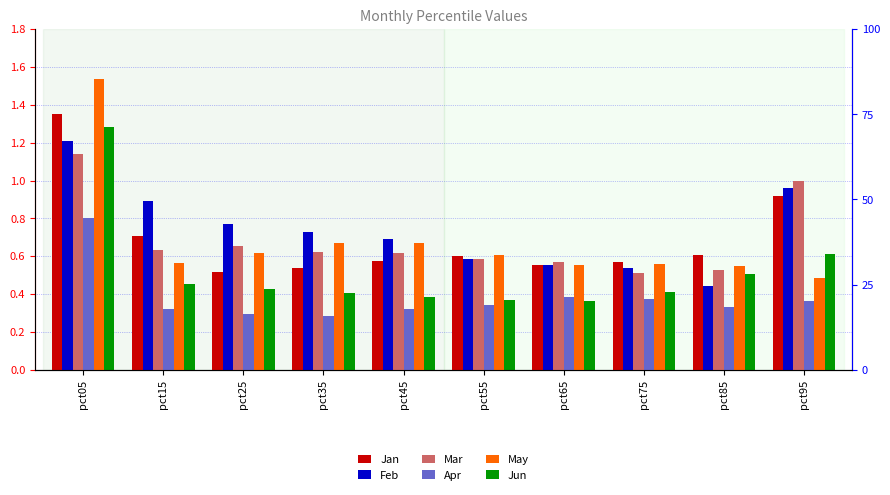

The value of Jun at pct05 is 0.6. True or false?

False